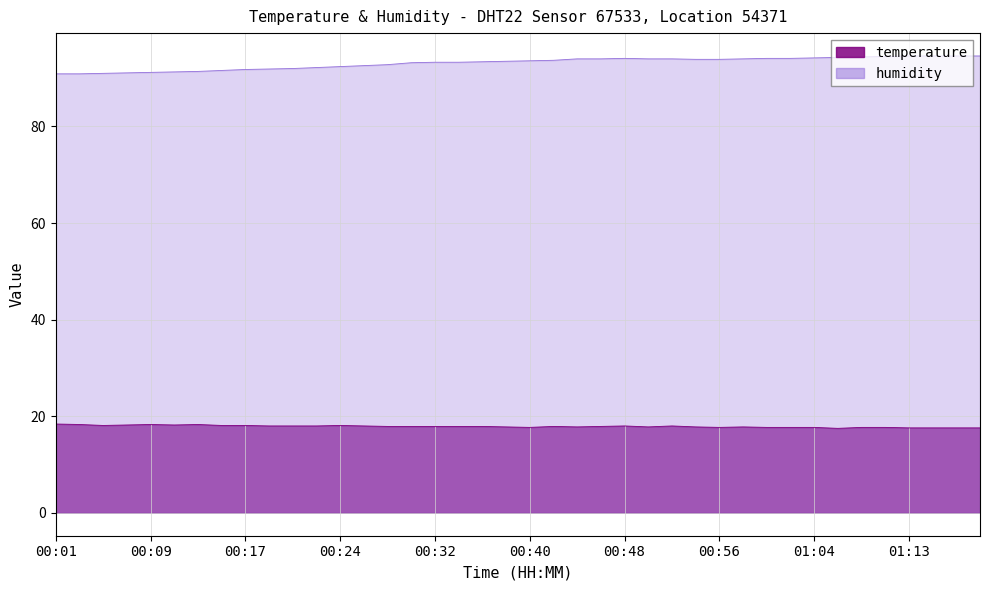

List the labels in order of humidity value, smallest first.

00:01, 00:03, 00:05, 00:07, 00:09, 00:11, 00:13, 00:15, 00:17, 00:19, 00:21, 00:22, 00:24, 00:26, 00:28, 00:30, 00:32, 00:34, 00:36, 00:38, 00:40, 00:42, 00:54, 00:56, 00:44, 00:46, 00:50, 00:52, 00:58, 00:48, 01:00, 01:02, 01:04, 01:06, 01:08, 01:10, 01:13, 01:15, 01:17, 01:18